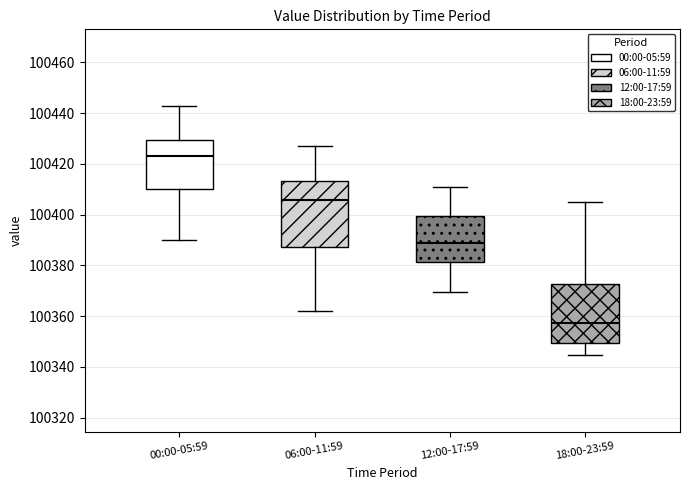

Reading left to right, transcribe this box plot: for each box, give where its median line is, the range the box spans, and where its two whiskers end, as read against the y-axis. The values are not printed on the chart, so give them approximately, as read against the axis.

00:00-05:59: median 100424, box 100410 to 100430, whiskers 100390 to 100442
06:00-11:59: median 100406, box 100388 to 100414, whiskers 100362 to 100426
12:00-17:59: median 100388, box 100382 to 100400, whiskers 100370 to 100410
18:00-23:59: median 100358, box 100350 to 100372, whiskers 100344 to 100404